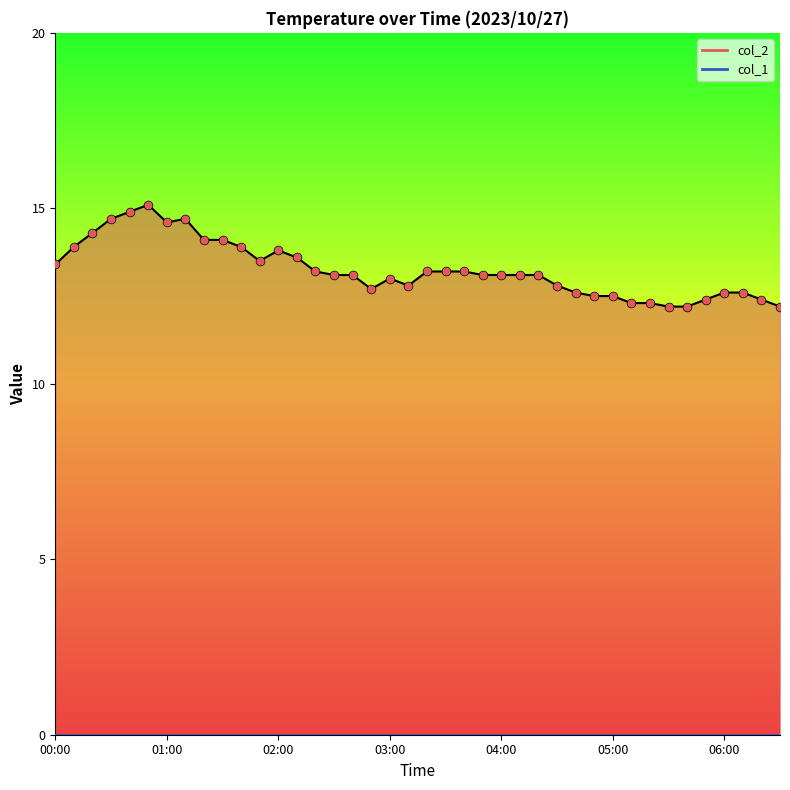

What is the total value across all series at 9?

14.1